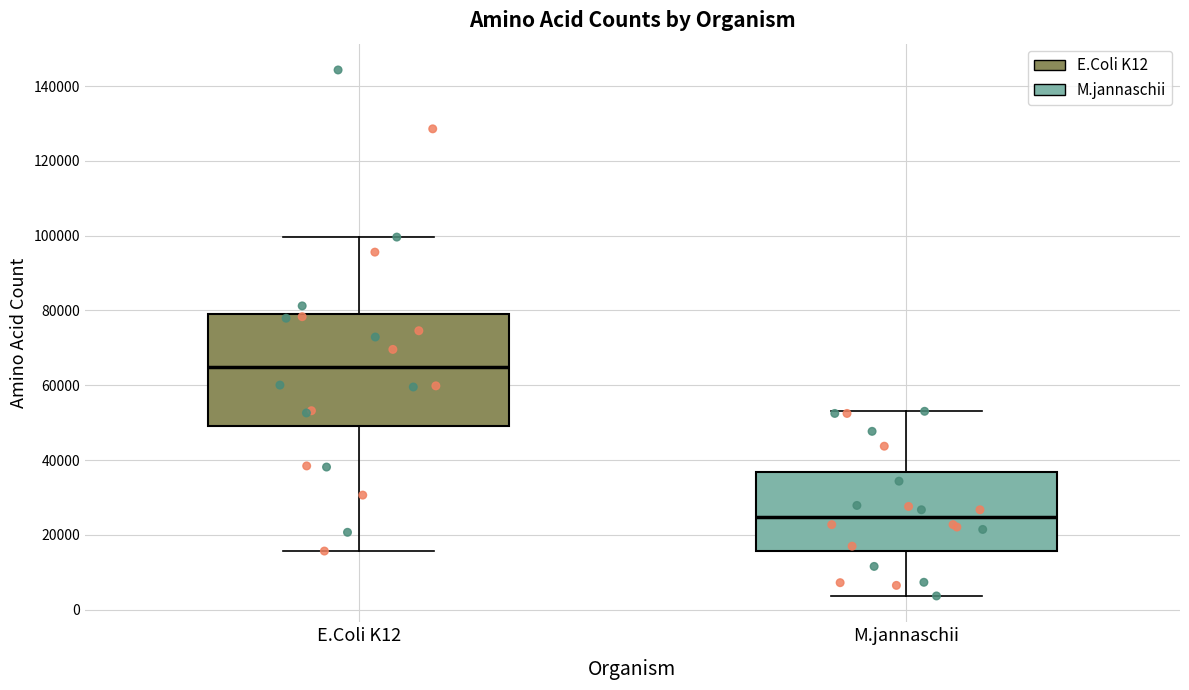

Reading left to right, read every box against the y-axis: the position of its median line, the range the box covers, and the ends of its whiskers. The values are not printed on the chart, so give them approximately, as read against the axis.

E.Coli K12: median 64000, box 50000 to 80000, whiskers 16000 to 100000
M.jannaschii: median 24000, box 16000 to 36000, whiskers 4000 to 54000